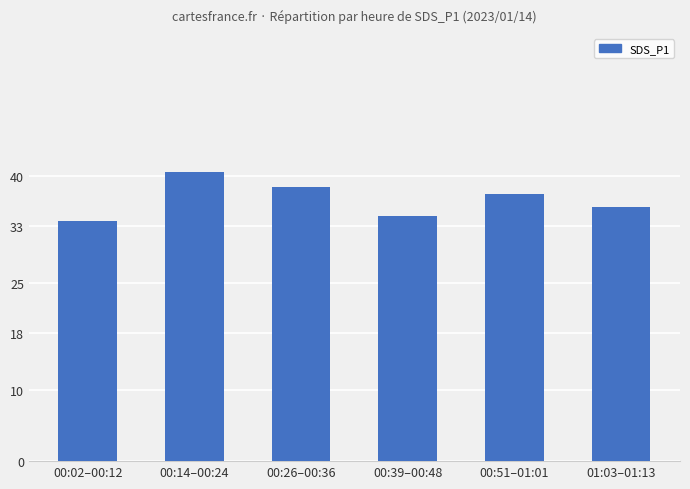

Rank the categories by value from highest to lowest.

00:14–00:24, 00:26–00:36, 00:51–01:01, 01:03–01:13, 00:39–00:48, 00:02–00:12